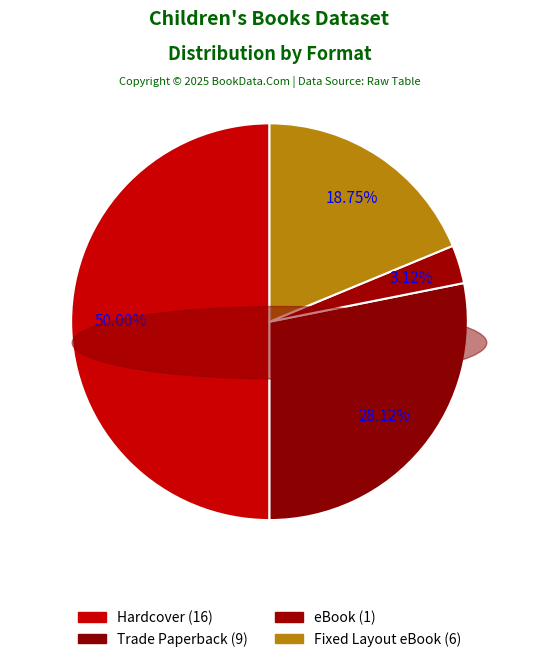

The Hardcover slice represents 50% of the pie. True or false?

True